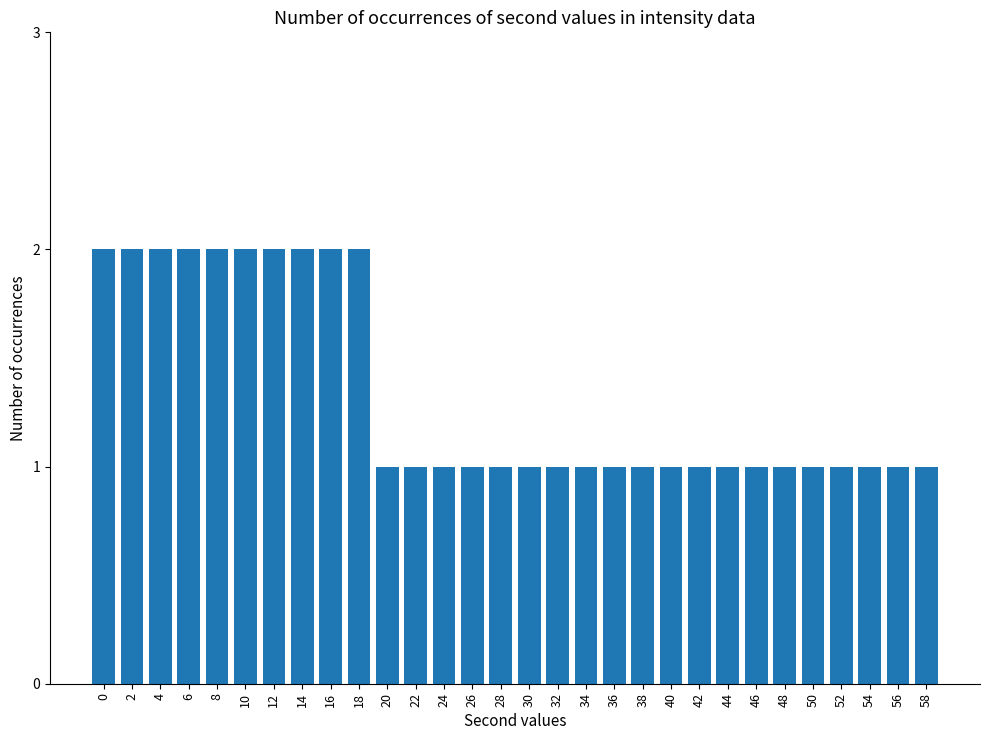

Reading left to right, list all the values displayed in this chart.

2	2	2	2	2	2	2	2	2	2	1	1	1	1	1	1	1	1	1	1	1	1	1	1	1	1	1	1	1	1